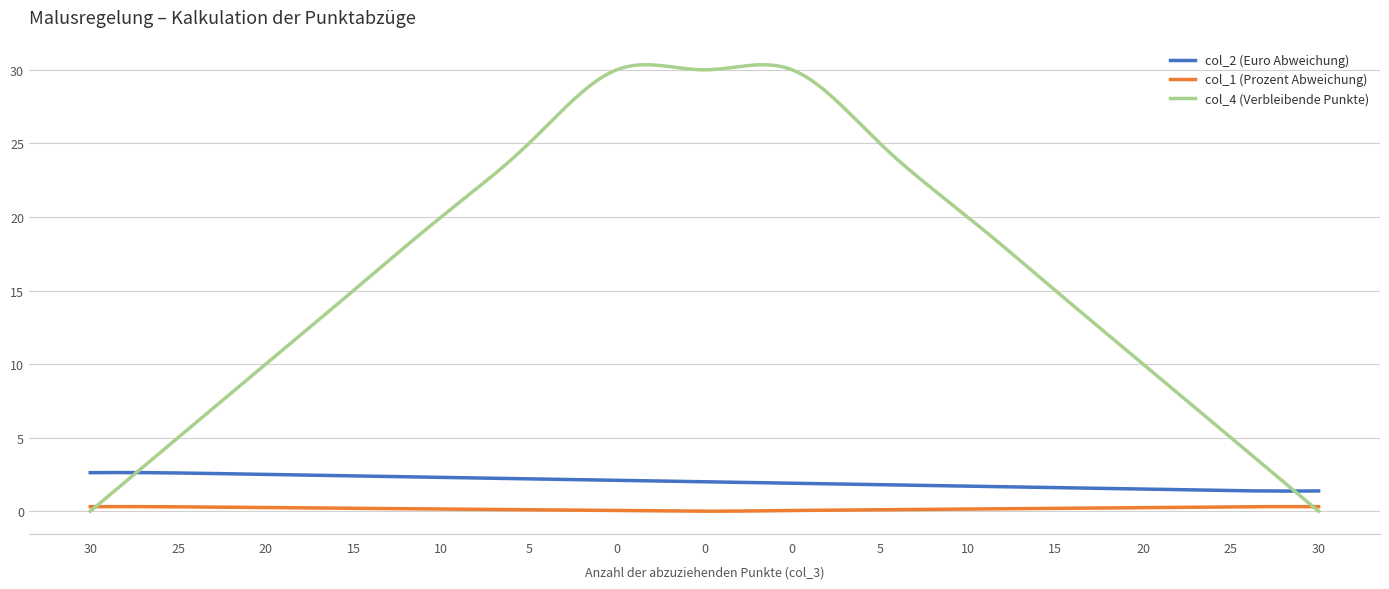

Which series has the widest spread of values?

col_4 (Verbleibende Punkte)